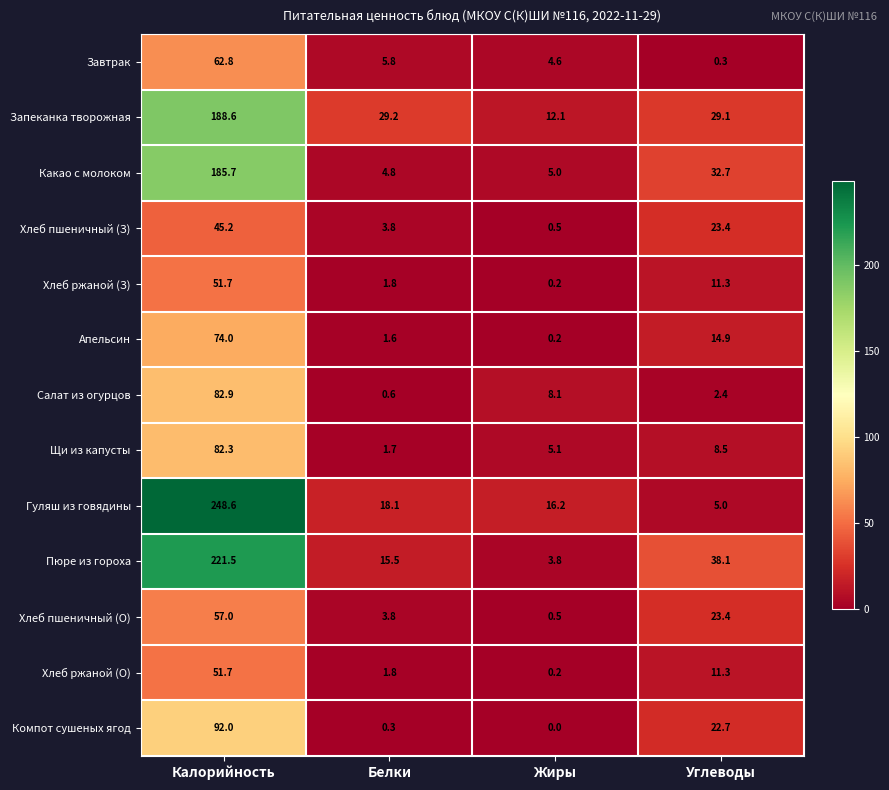

What is the difference between the second highest and second lowest values in the Хлеб пшеничный (О) series?

19.6